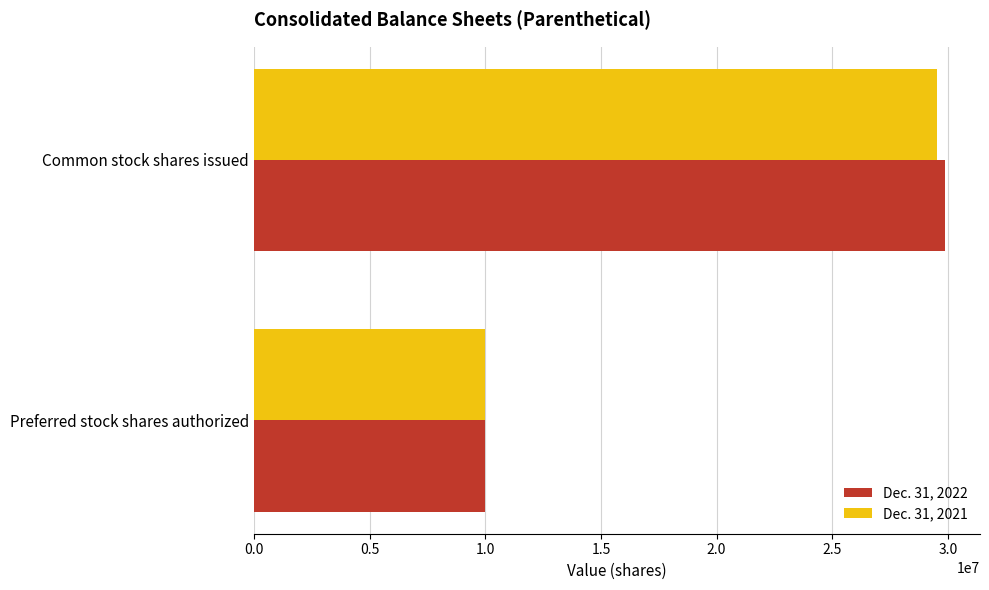

Which series has the largest range (max minus min)?

Dec. 31, 2022